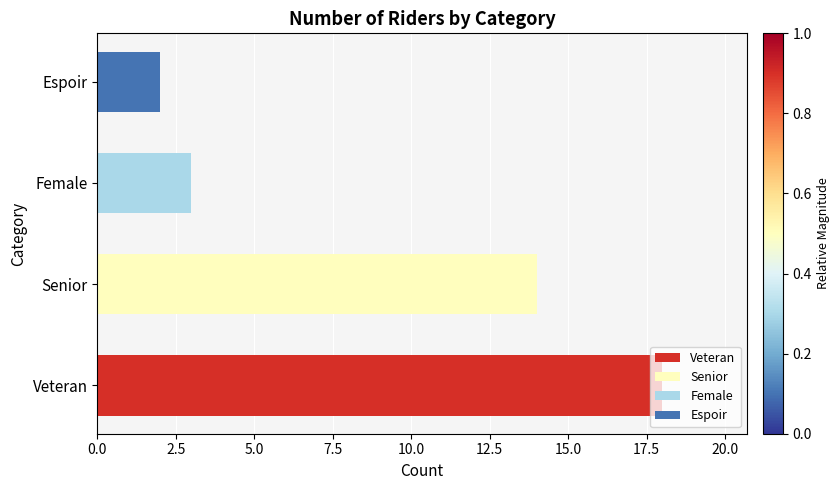

Does the chart contain any negative values?

No